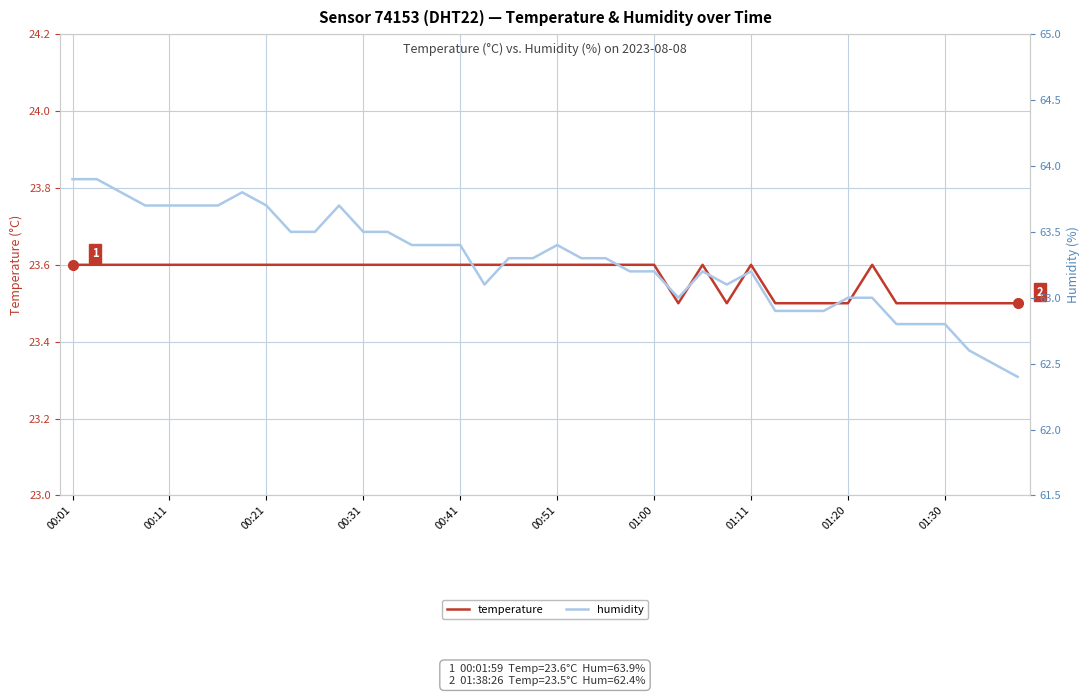

What is the sum of all humidity values?

2531.0